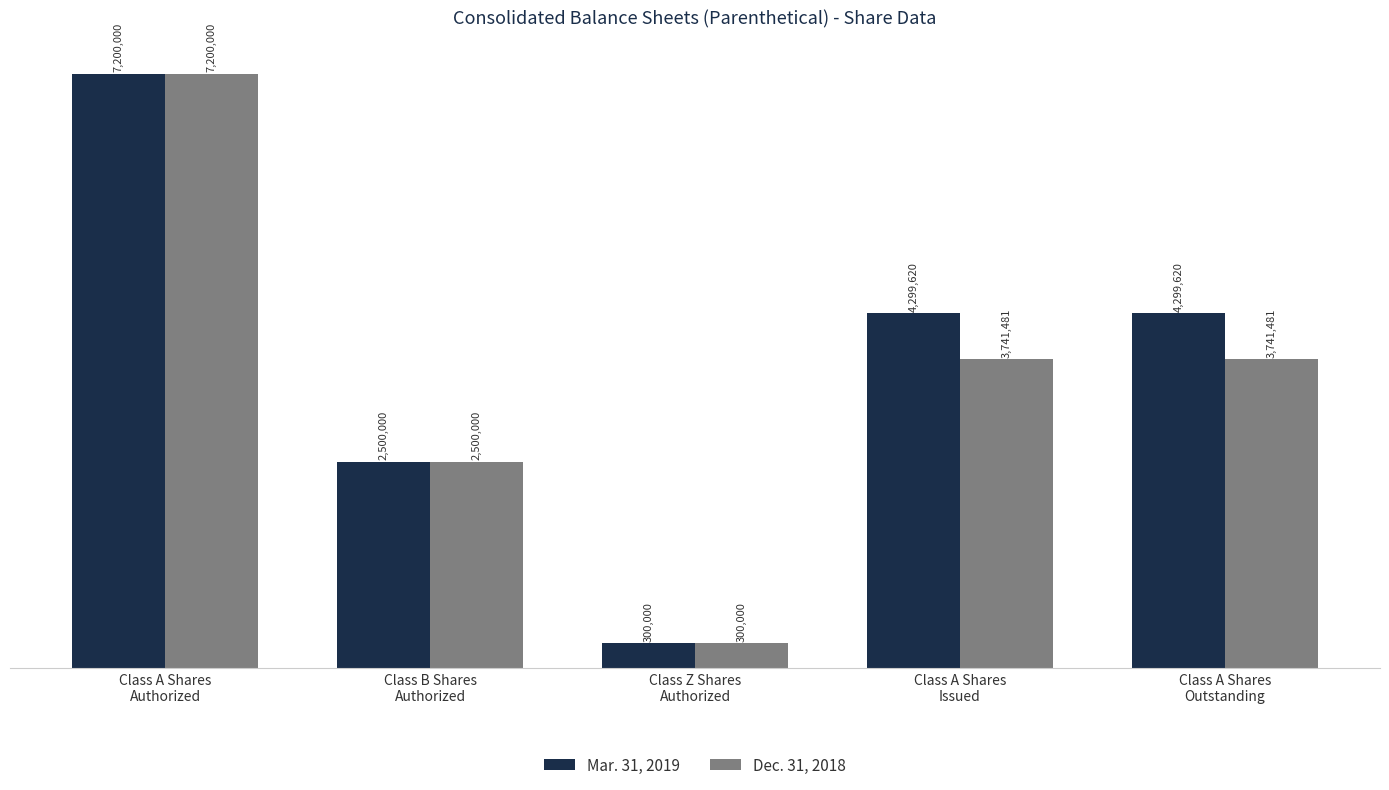

What is the sum of the Dec. 31, 2018 values at Class A Shares
Authorized and Class A Shares
Outstanding?

10941481